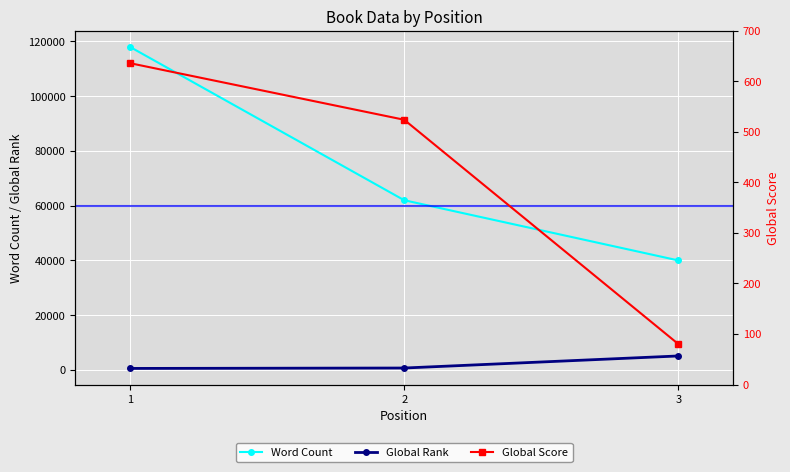

What is the value of the Global Score point at the 3rd from the left?

80